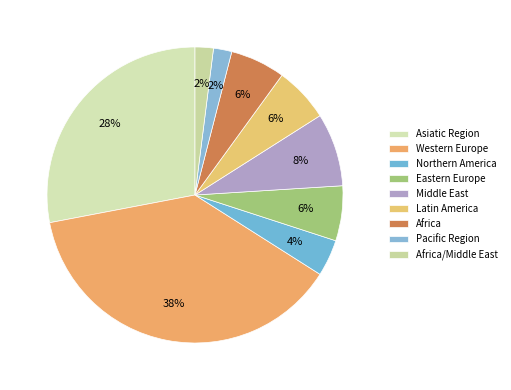

True or false: Africa accounts for 6% of the total.

True